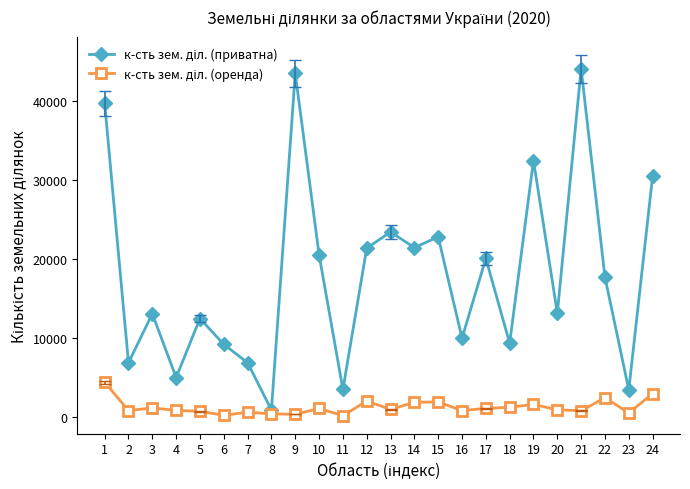

What is the maximum value shown in the chart?

44078